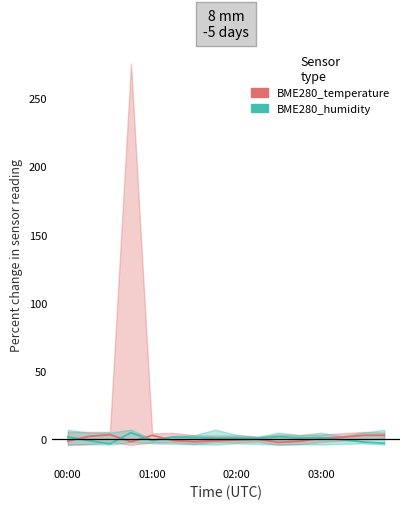

What is the greatest value displayed?

4.5